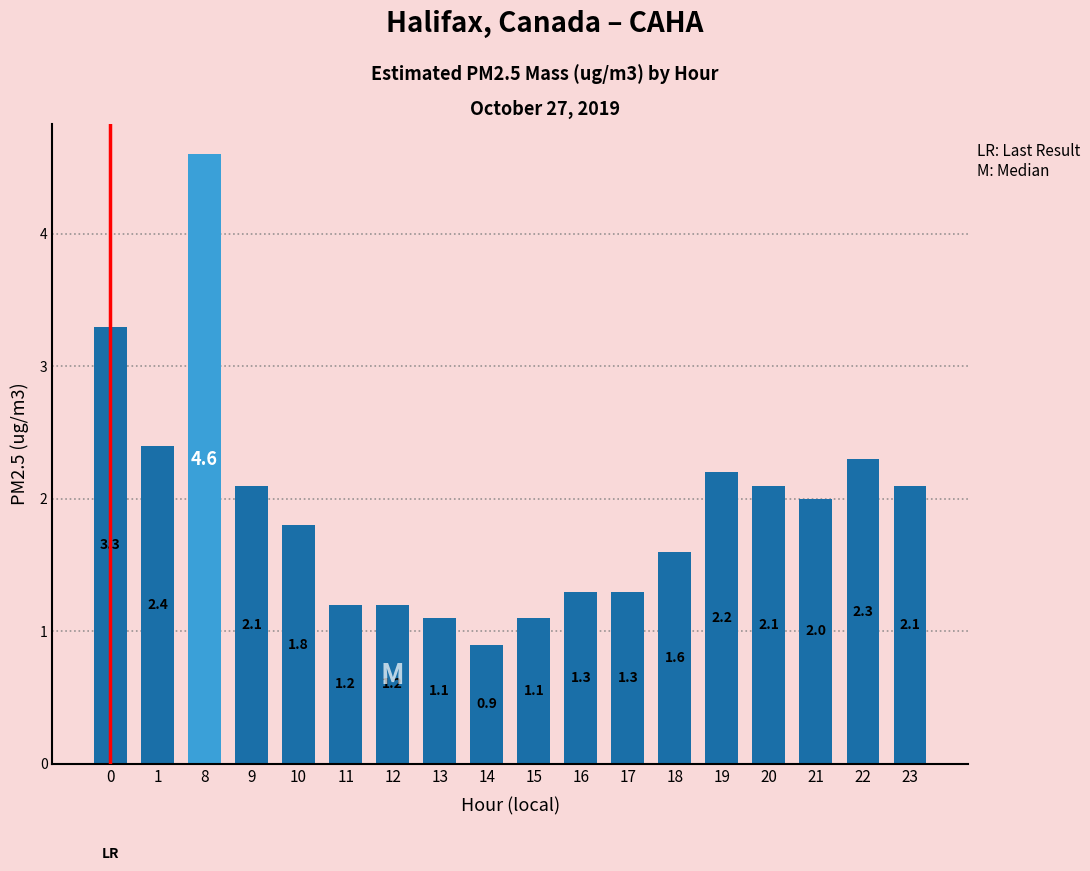

Does the chart contain any negative values?

No